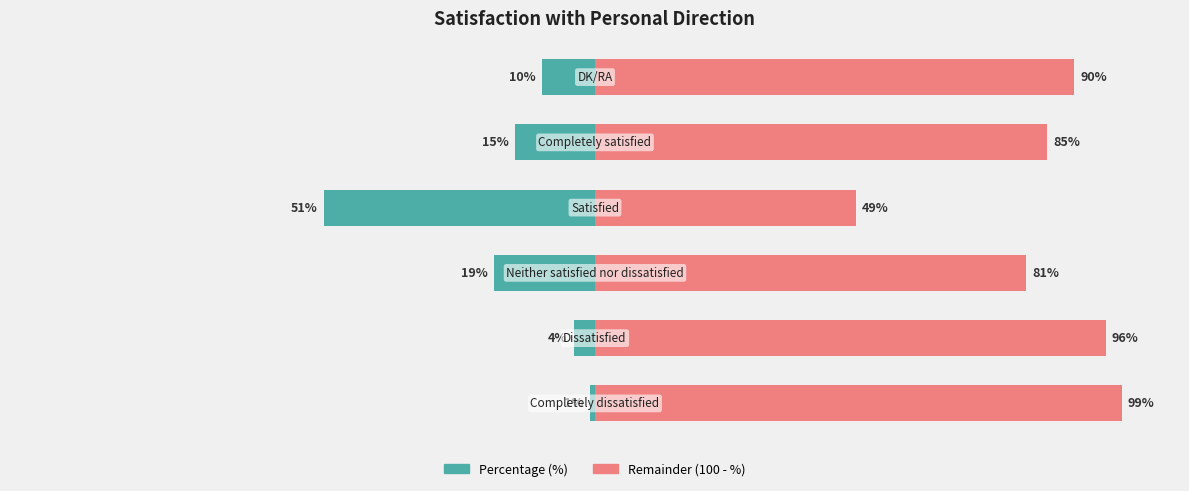

Which series changed the most between 0 and 5?

Percentage